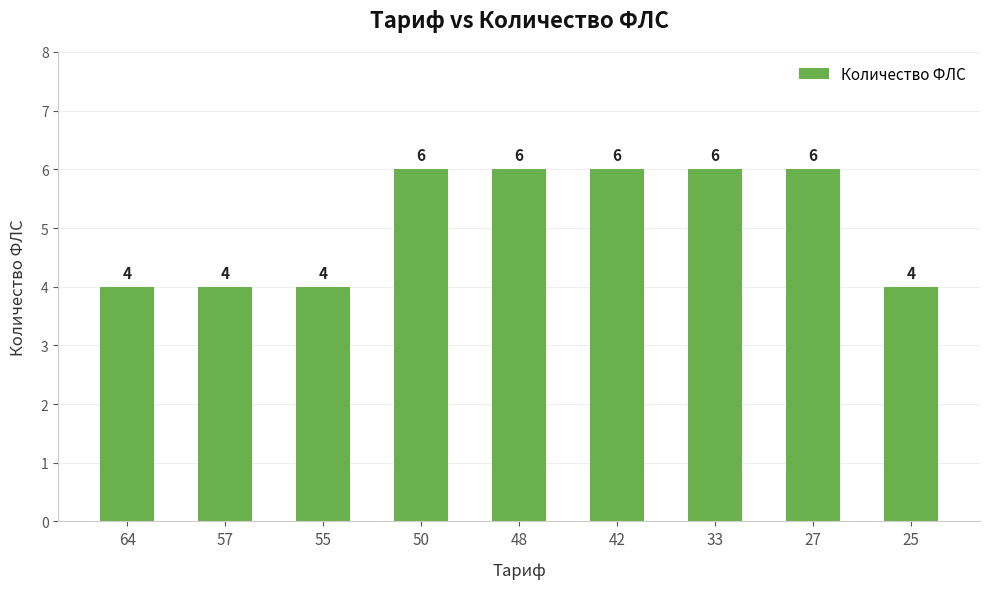

The value at 50 is 6. True or false?

True